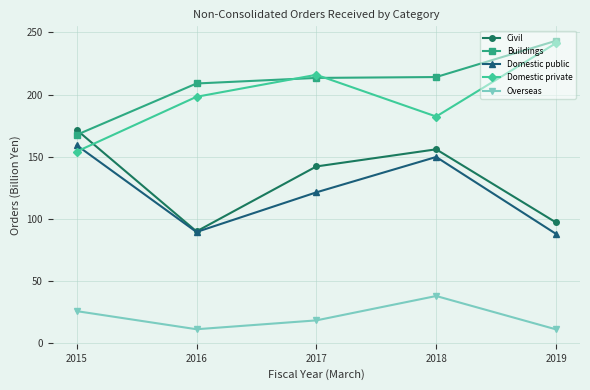

Which series has the largest range (max minus min)?

Domestic private